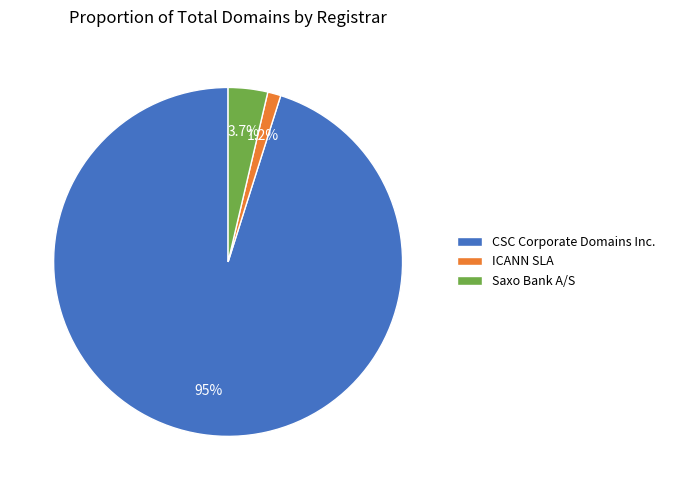

Rank the categories by value from lowest to highest.

ICANN SLA, Saxo Bank A/S, CSC Corporate Domains Inc.